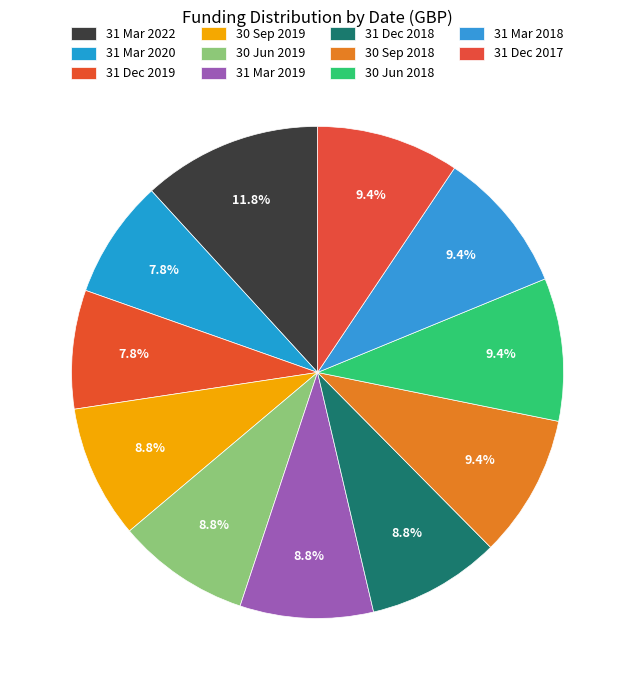

How many slices are in this pie chart?

11